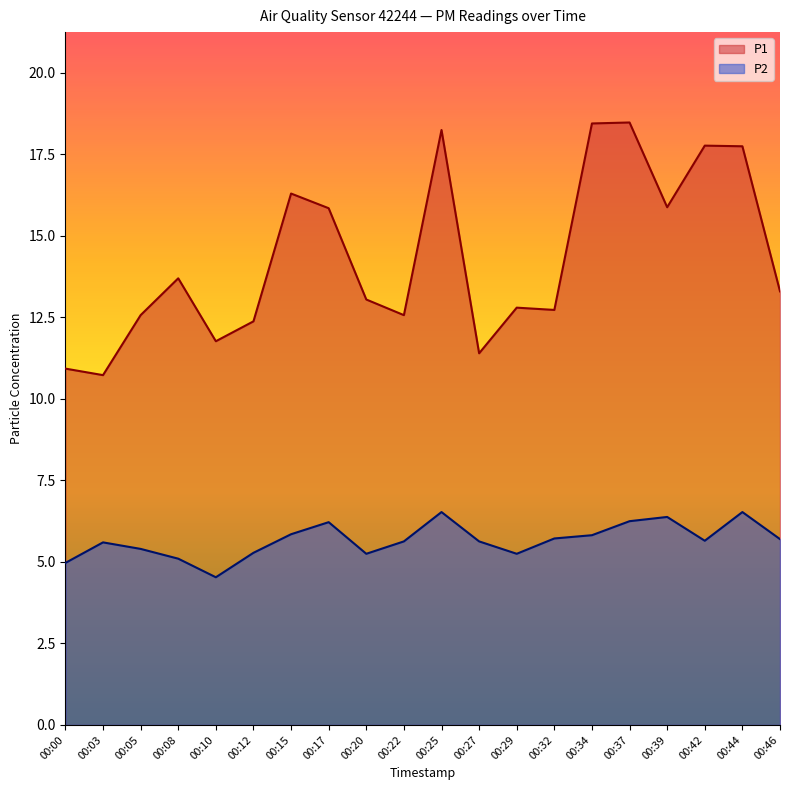

What is the value of the P2 point at the 4th from the left?

5.1